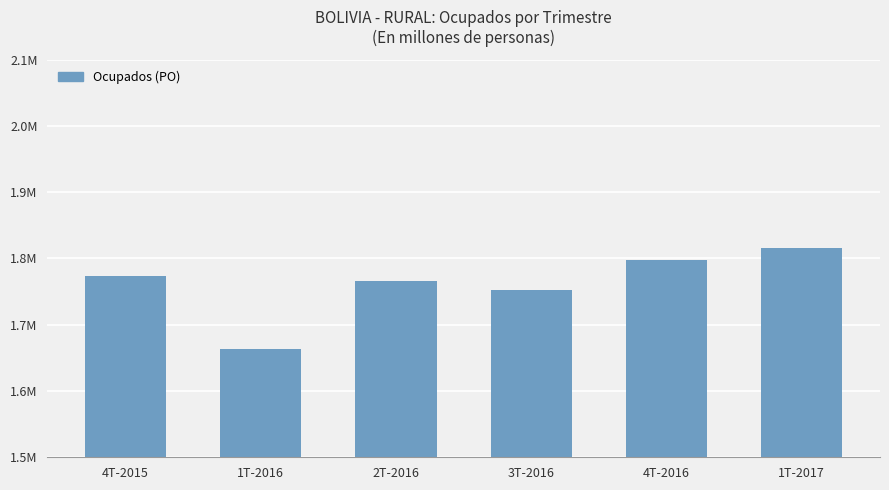

What is the value of the 3rd bar from the left?

1.8